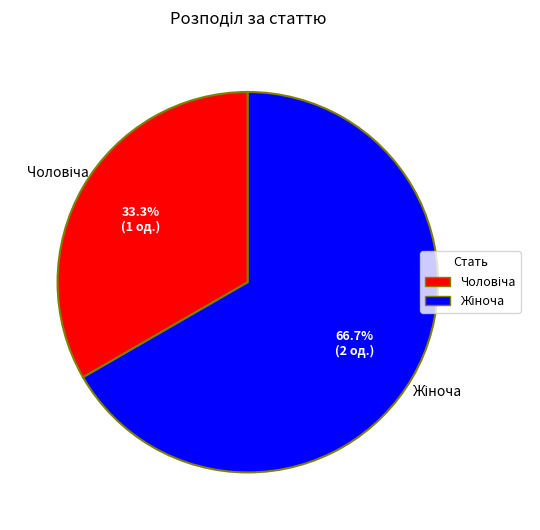

How many segments does this pie chart have?

2